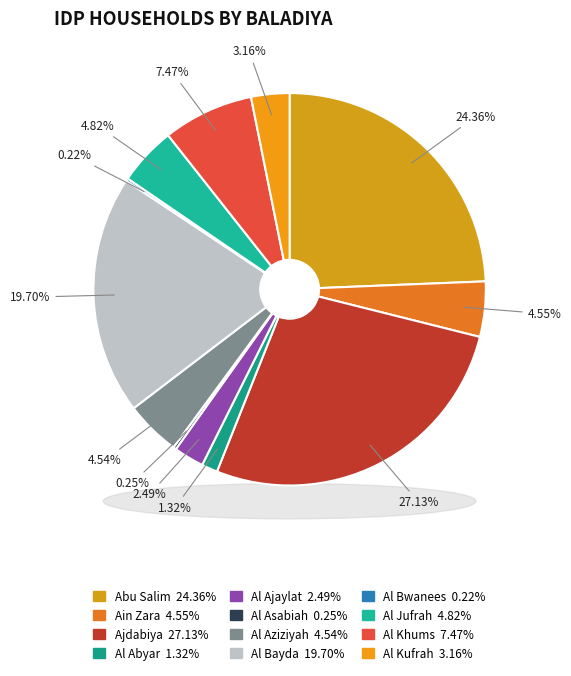

Is Ain Zara the majority of the pie?

No